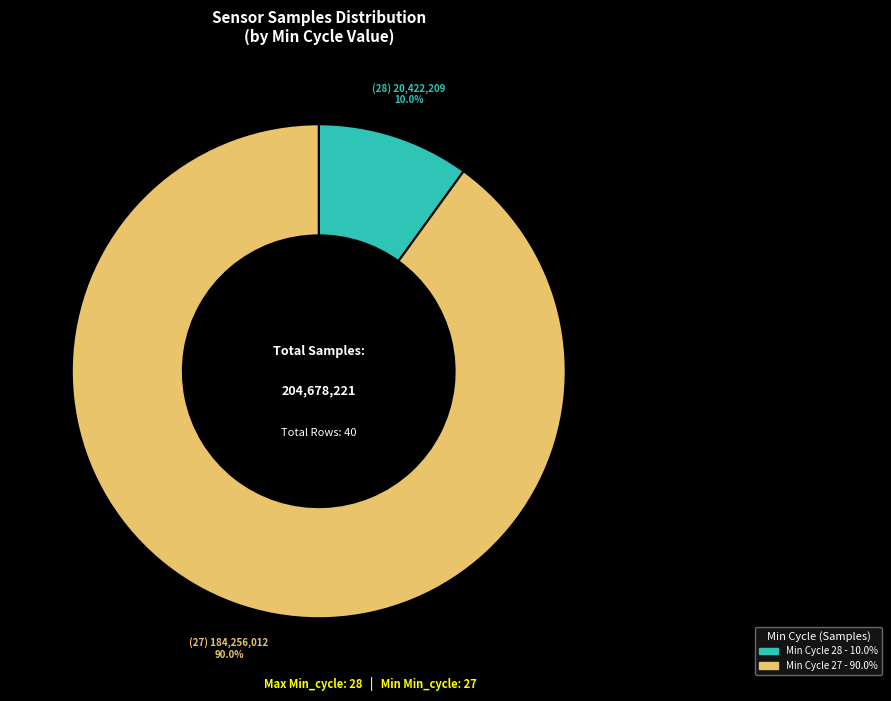

Is there any slice that represents more than half of the pie?

Yes